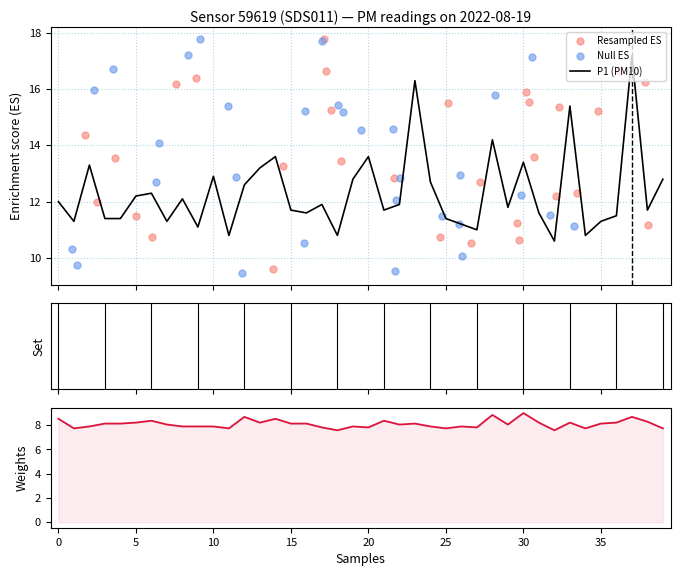

At how many categories does at least one series exceed 9?

40